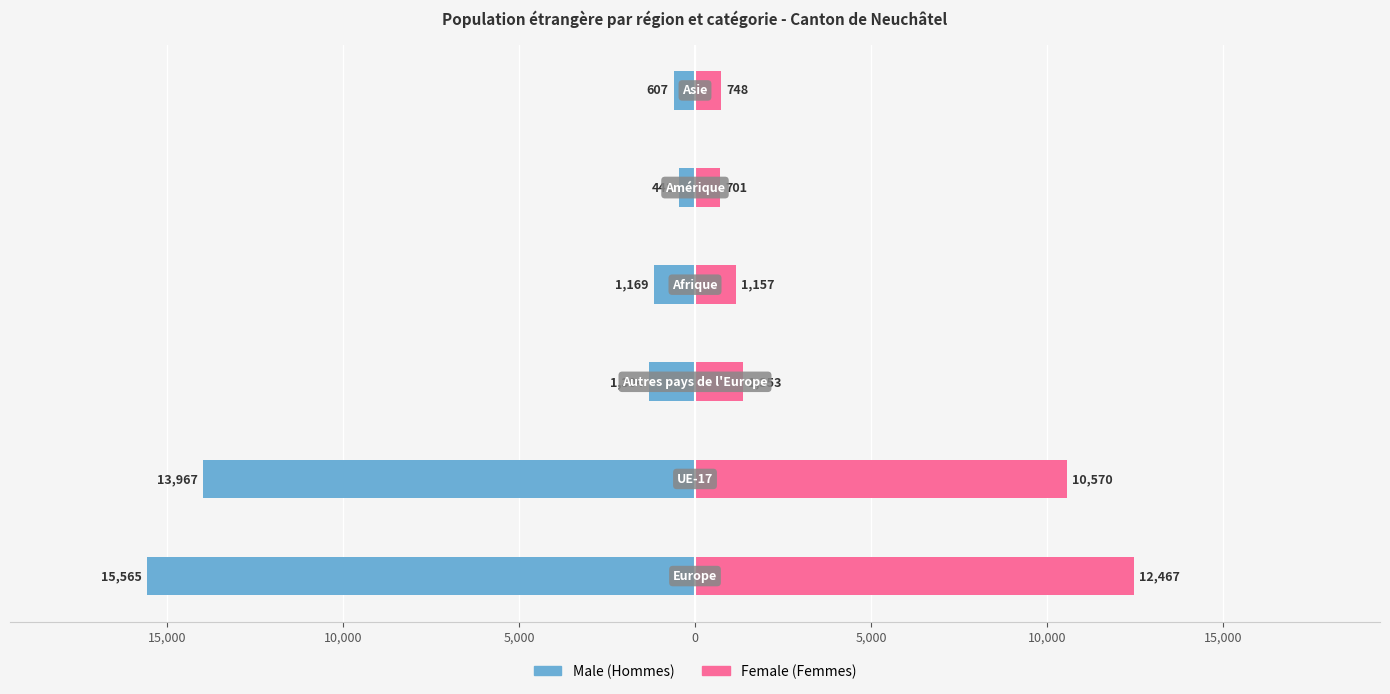

Are the bars grouped side by side (vs. stacked)?

Yes